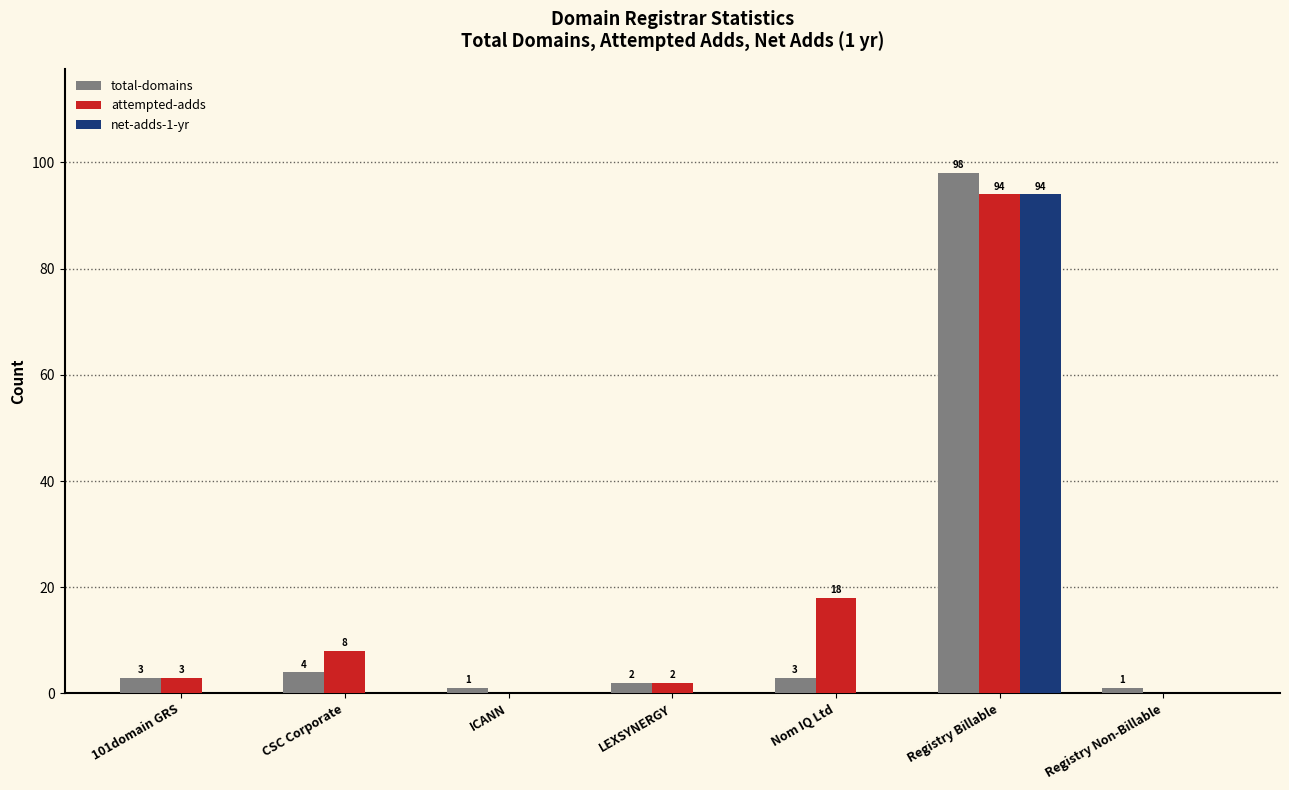

What are all the series names shown in the legend?

total-domains, attempted-adds, net-adds-1-yr